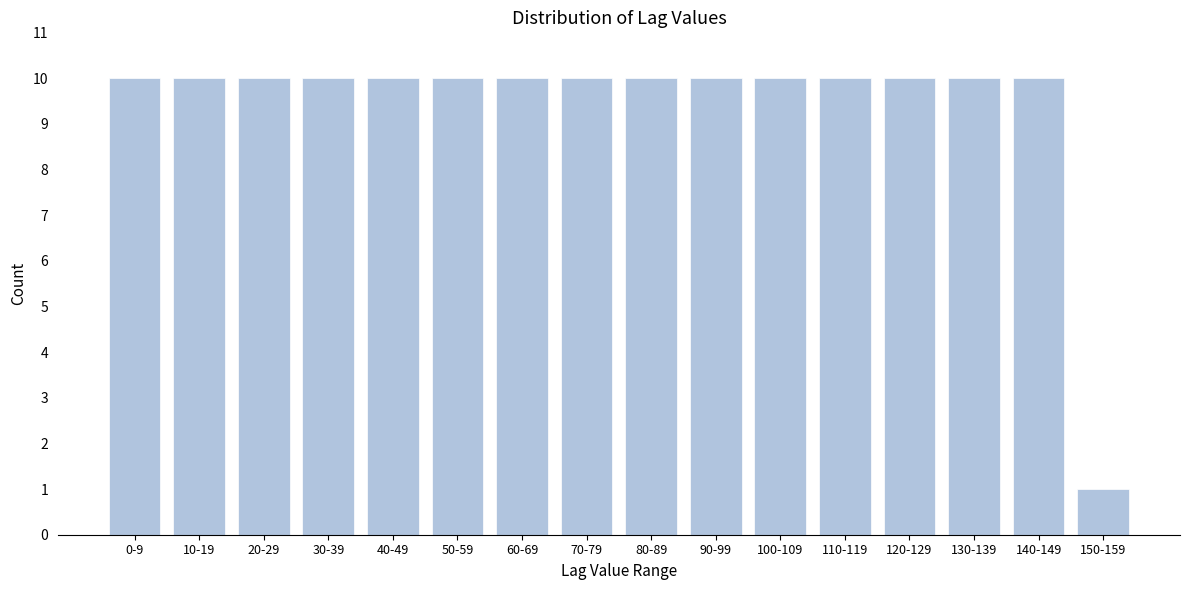

Reading left to right, transcribe all the data shown in this chart.

0-9=10	10-19=10	20-29=10	30-39=10	40-49=10	50-59=10	60-69=10	70-79=10	80-89=10	90-99=10	100-109=10	110-119=10	120-129=10	130-139=10	140-149=10	150-159=1